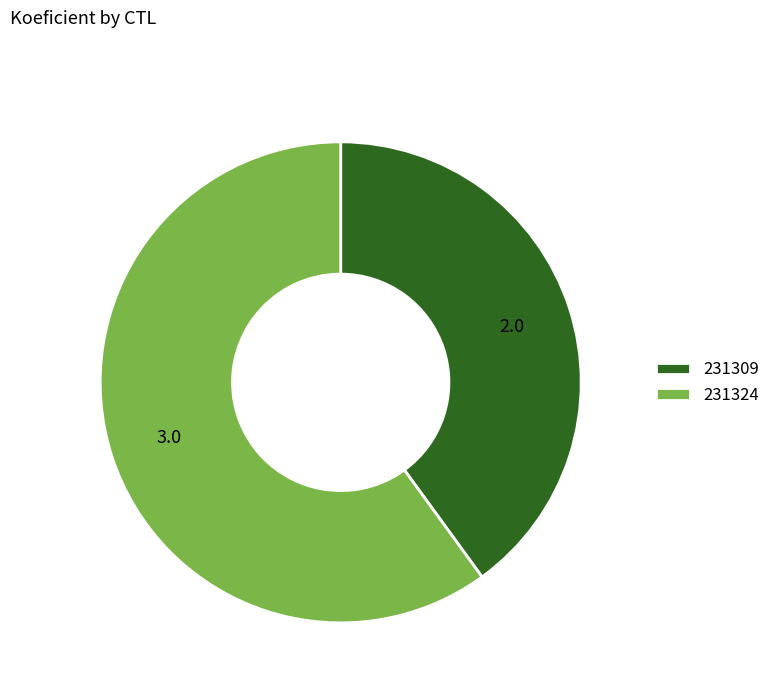

True or false: 231309 accounts for 50% of the total.

False